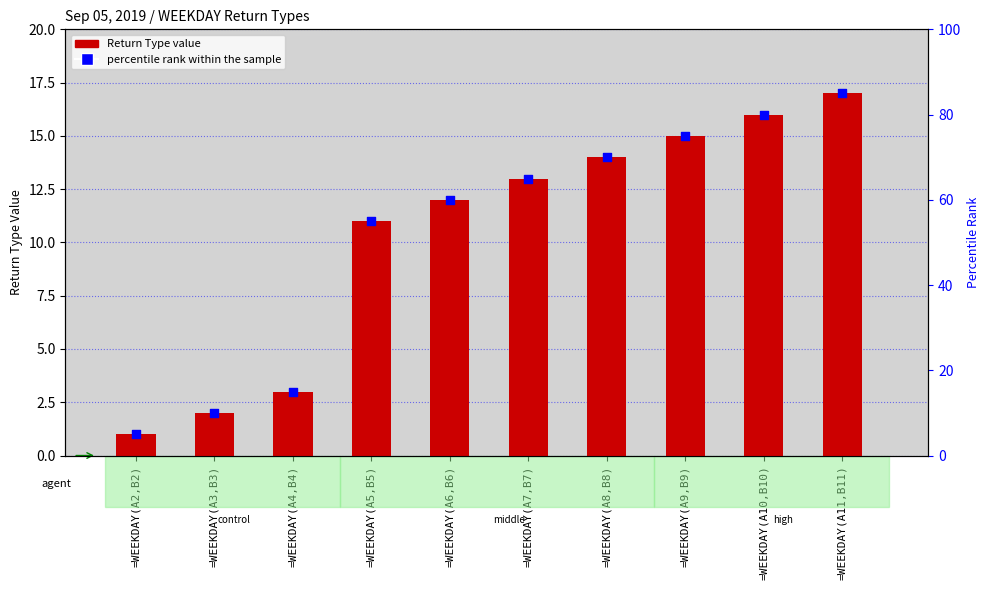

What are all the series names shown in the legend?

Return Type, percentile rank within the sample